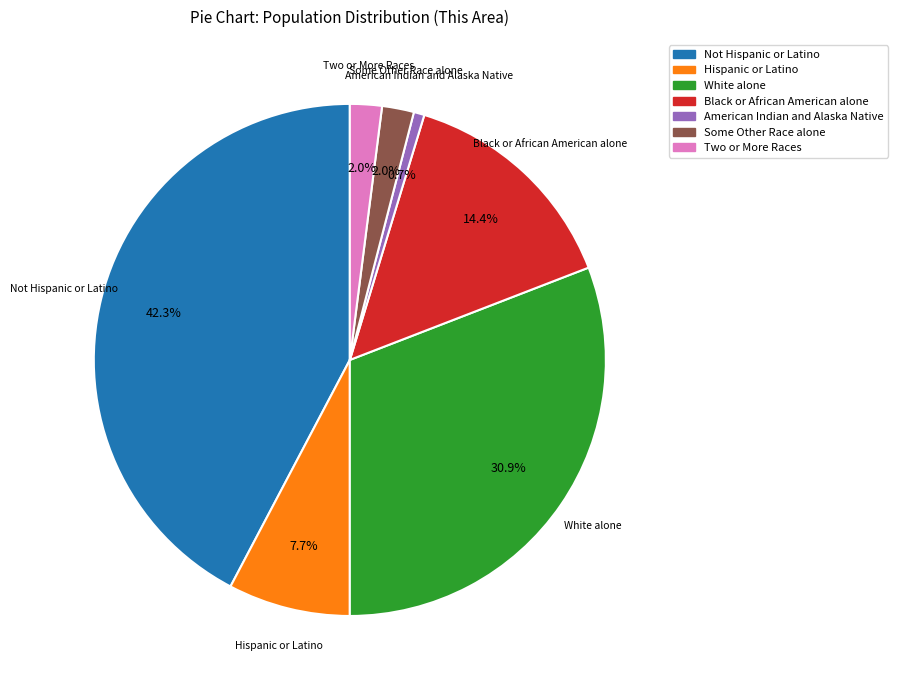

Combined, do Not Hispanic or Latino and White alone account for over 50%?

Yes